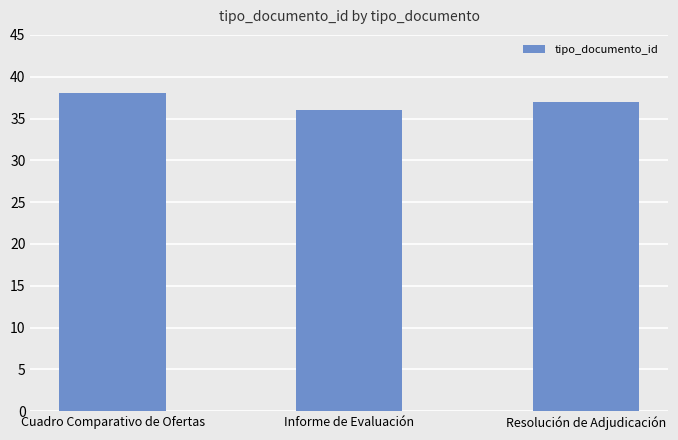

How many values are between 36 and 38?

3